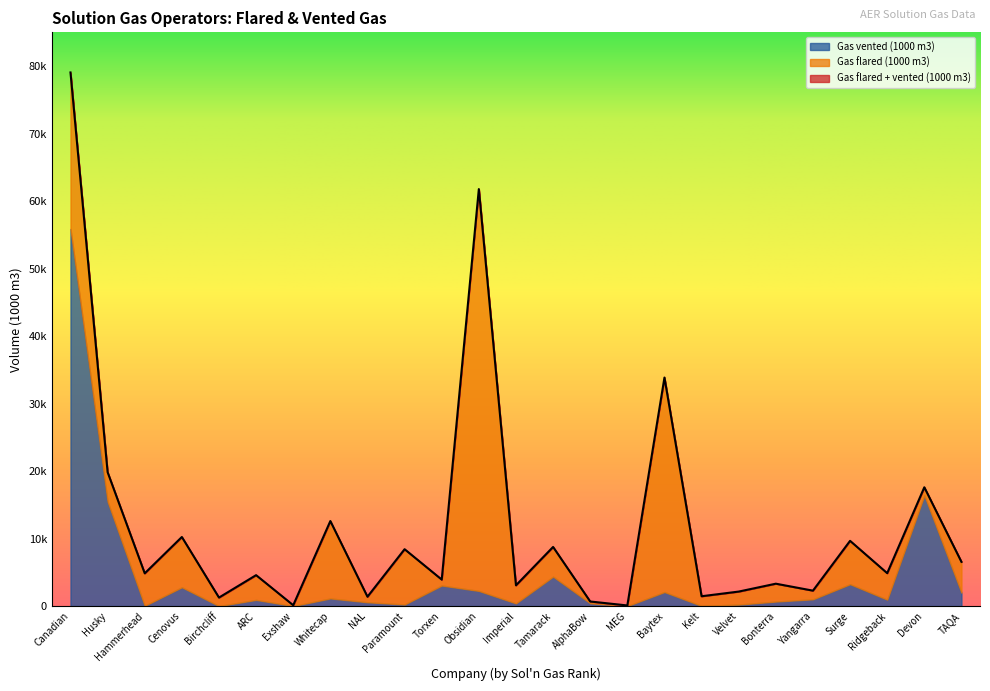

Count the number of data series in this chart.

3